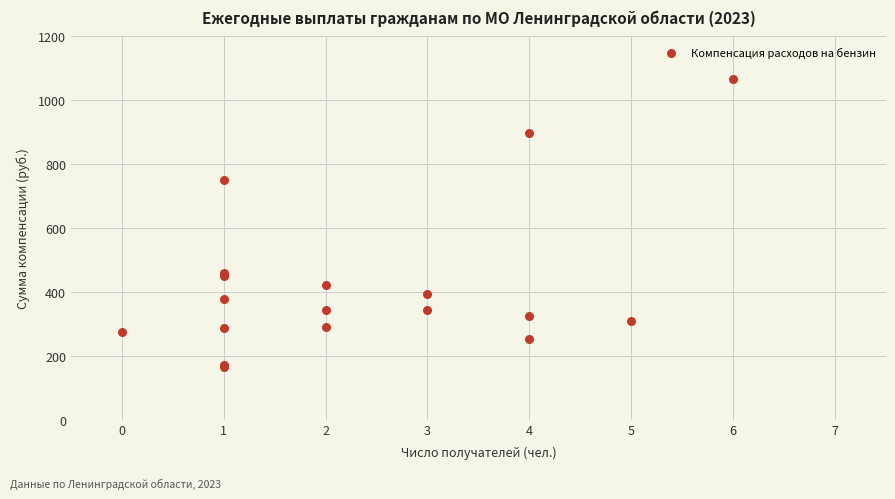

What Y value in the scatter plot is closest to 616?

751